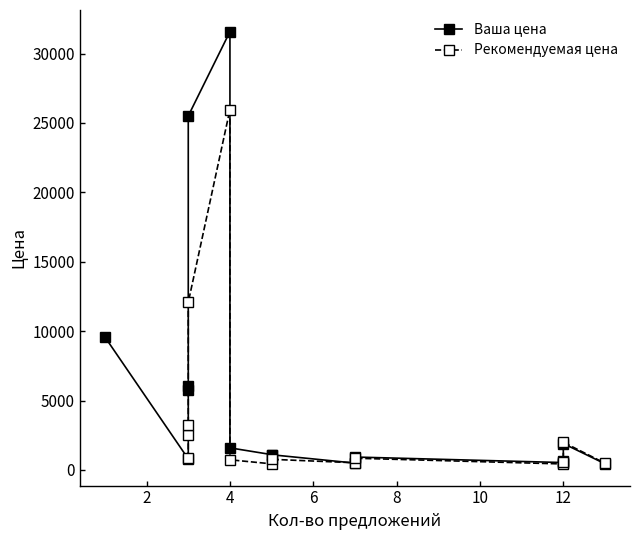

List the series in order of their peak value, highest first.

Ваша цена, Рекомендуемая цена